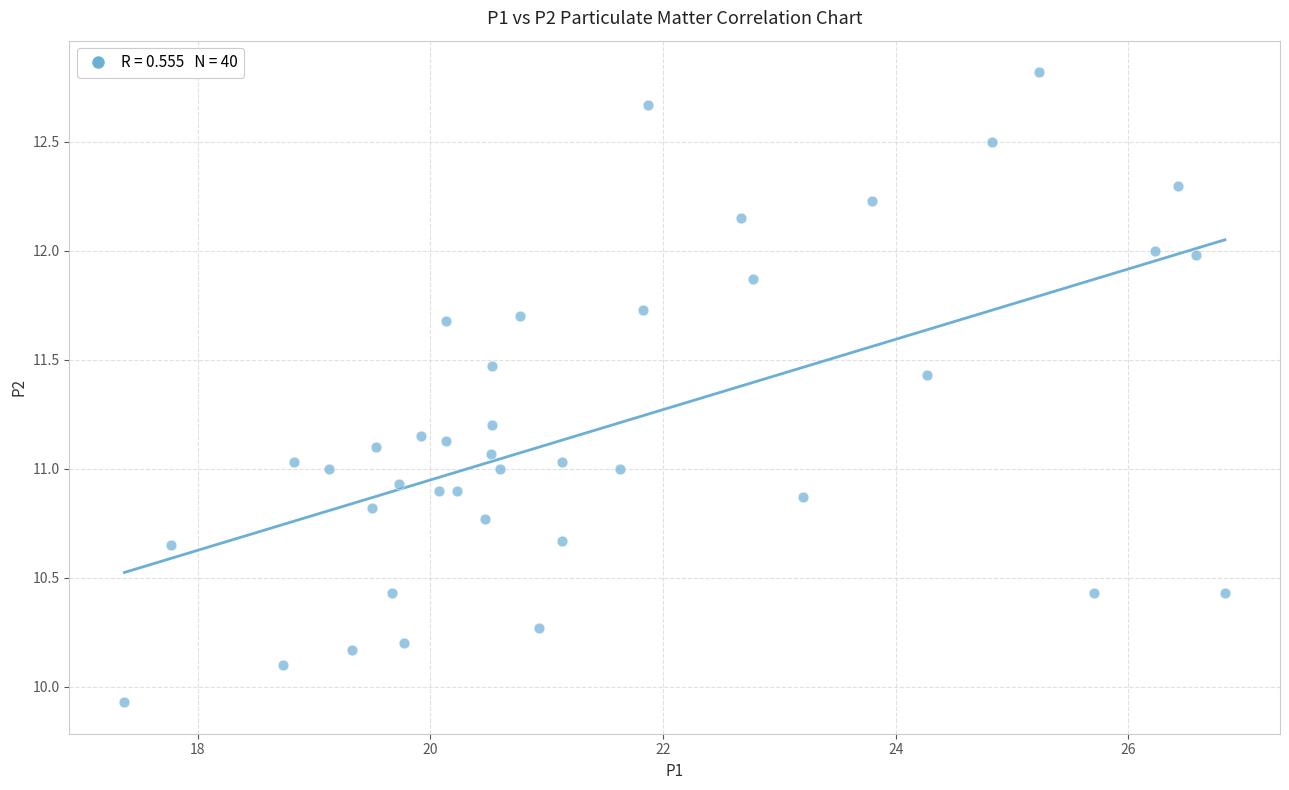

What is the range of Y values (max minus min)?

2.9